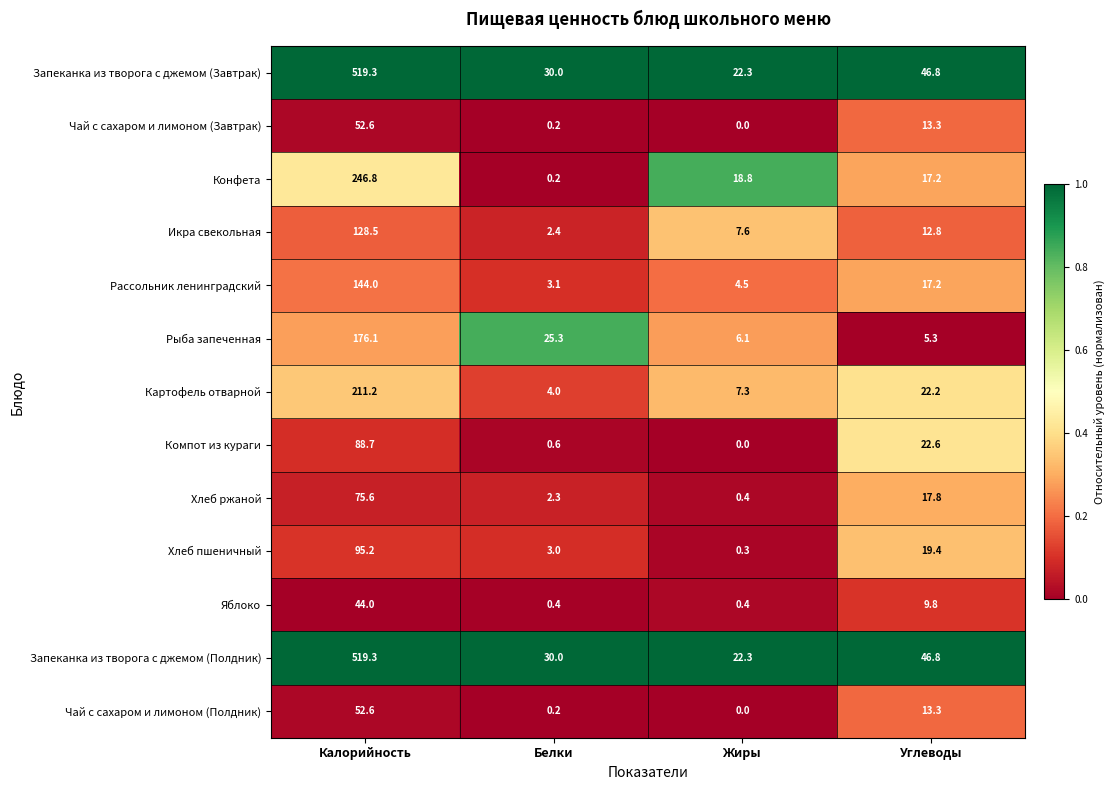

True or false: Рыба запеченная has a value of 5.3 at Углеводы.

True